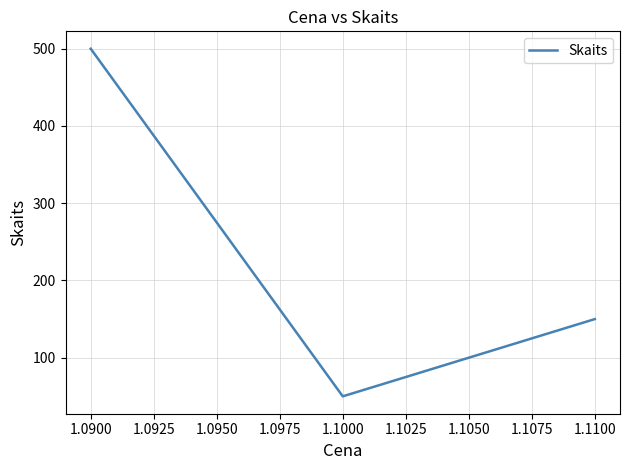

How many categories are shown in the chart?

3